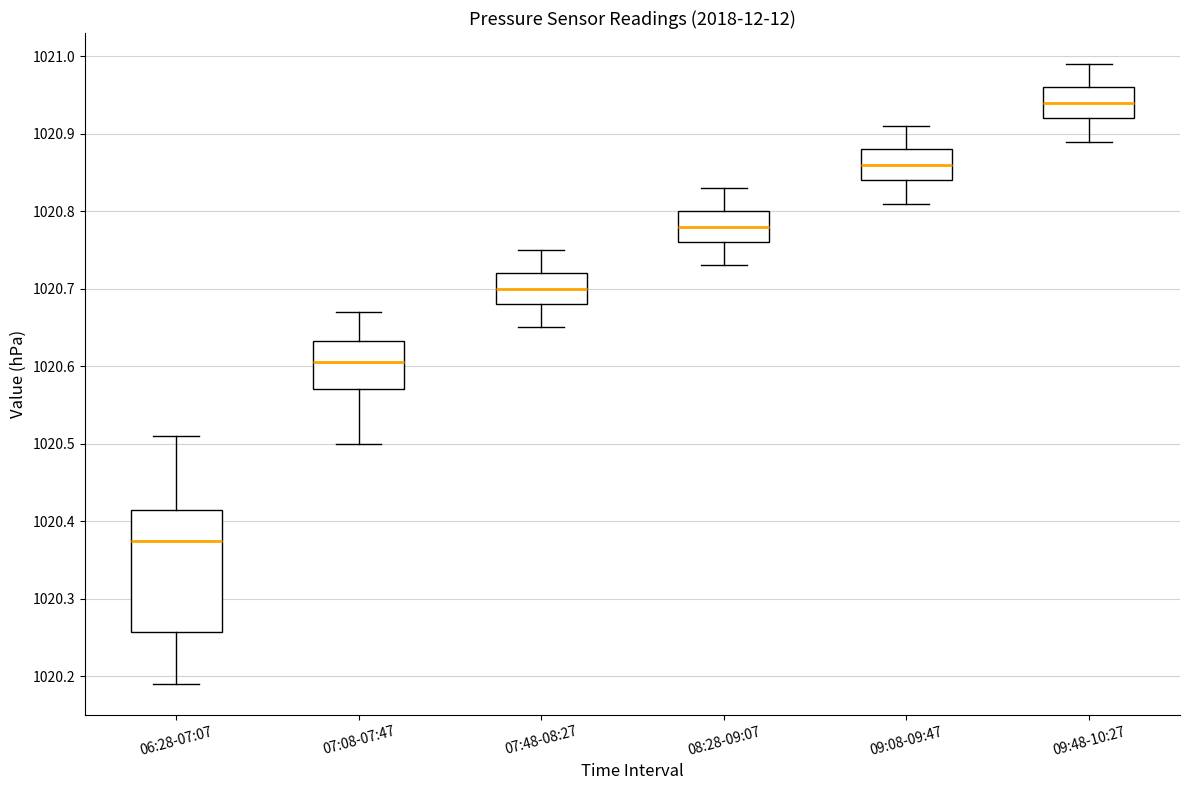

Which box is the tallest, from its lower edge to its upper edge?

06:28-07:07